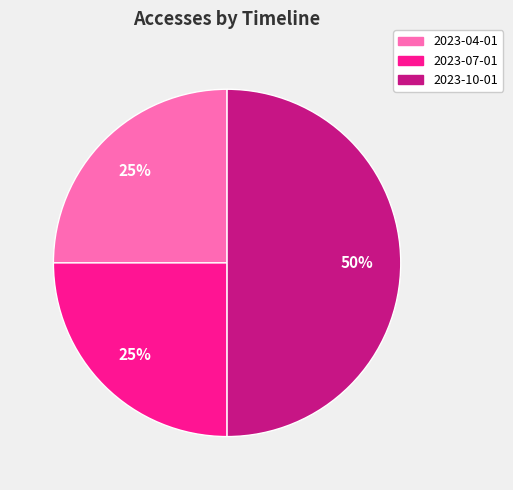

What is the largest slice in the pie chart?

2023-10-01